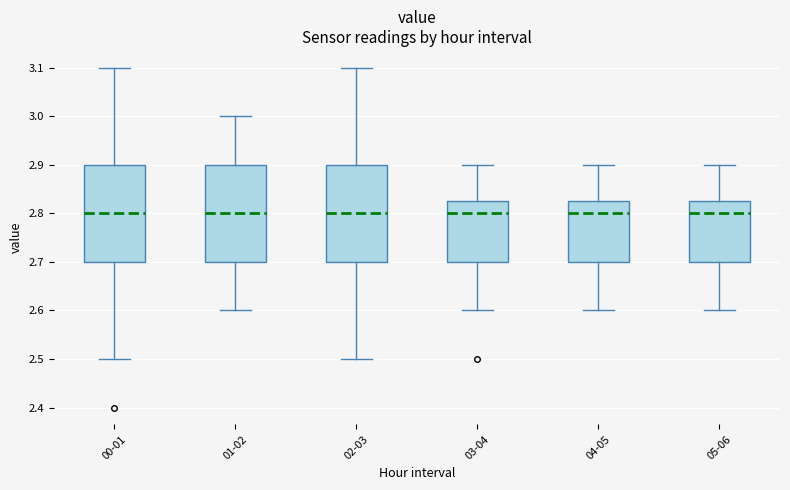

Where does the upper whisker of the box for 00-01 end on the y-axis? The values are not printed on the chart, so give them approximately, as read against the axis.

3.10